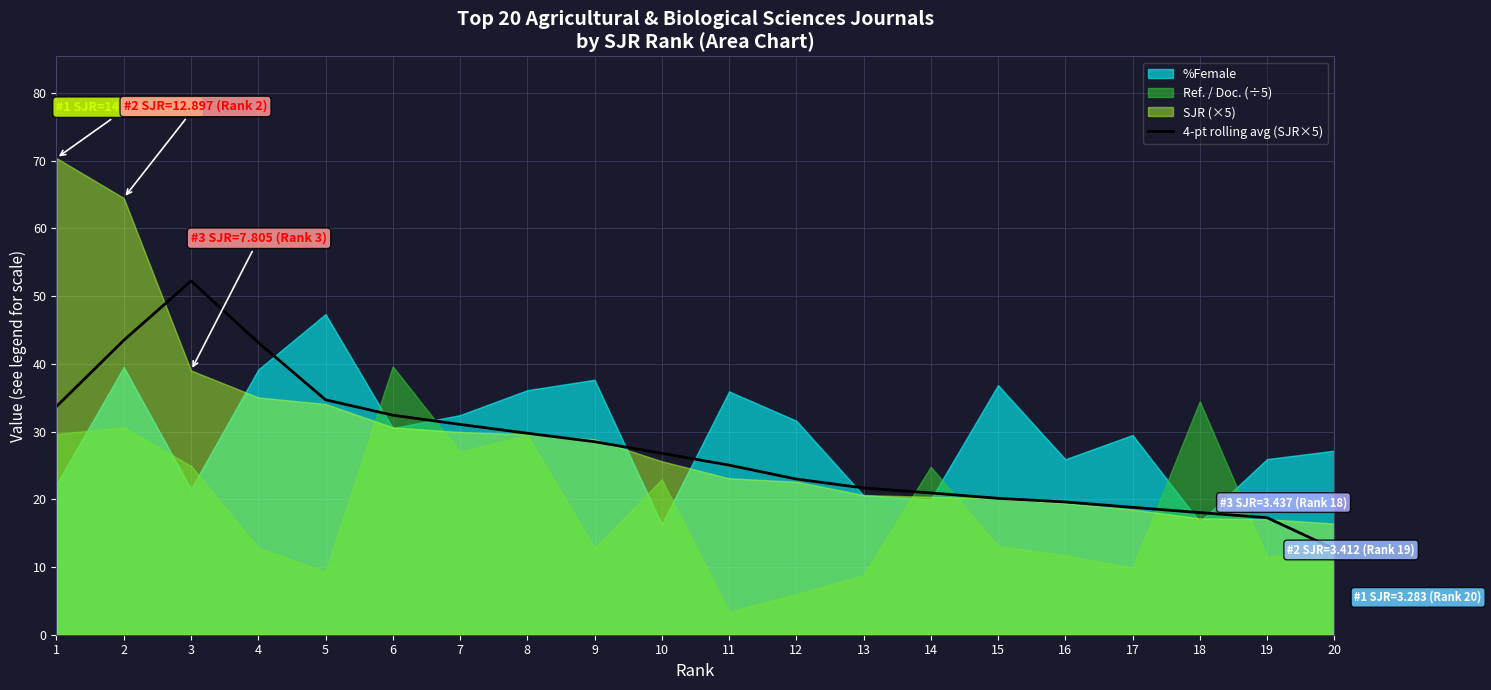

The value at 13 is 32.5. True or false?

False